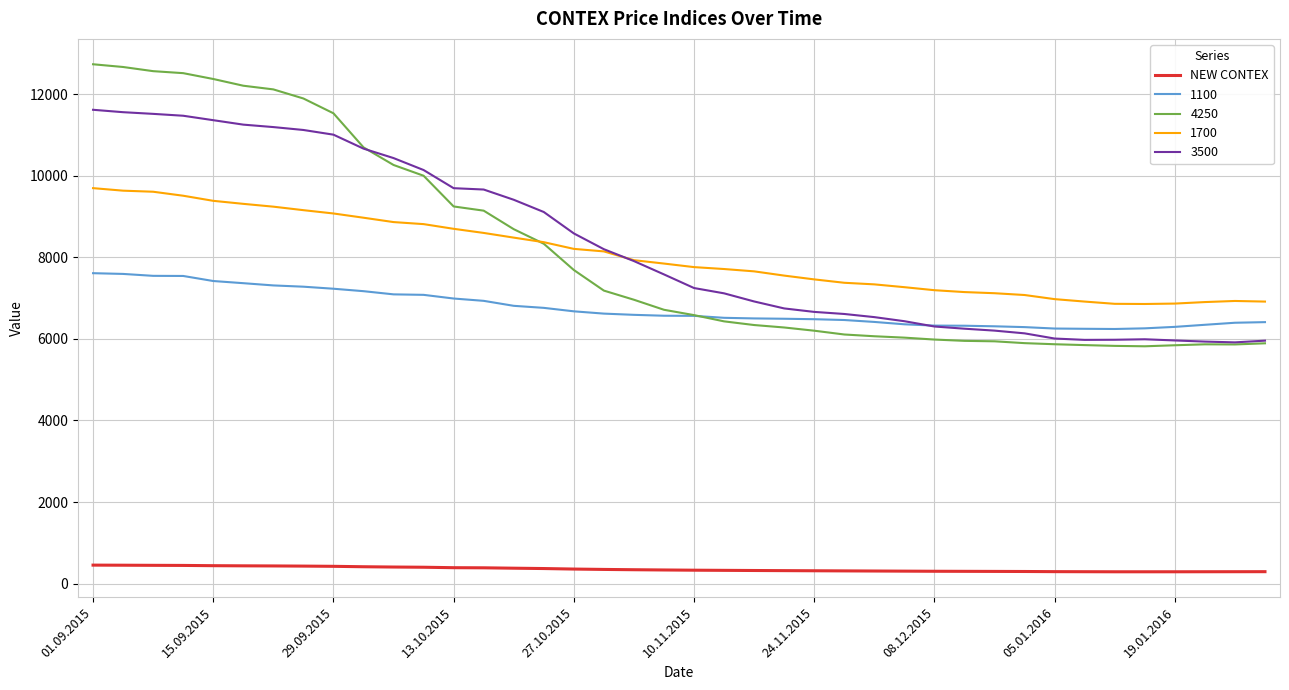

Which series has the largest range (max minus min)?

4250